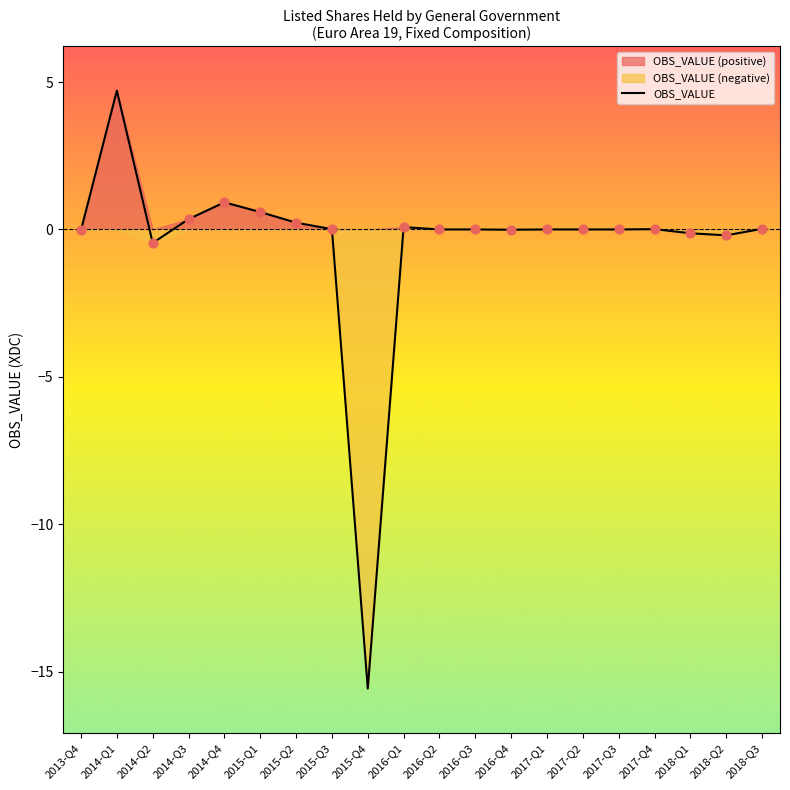

Between 2014-Q2 and 2017-Q4, which is larger?

2017-Q4